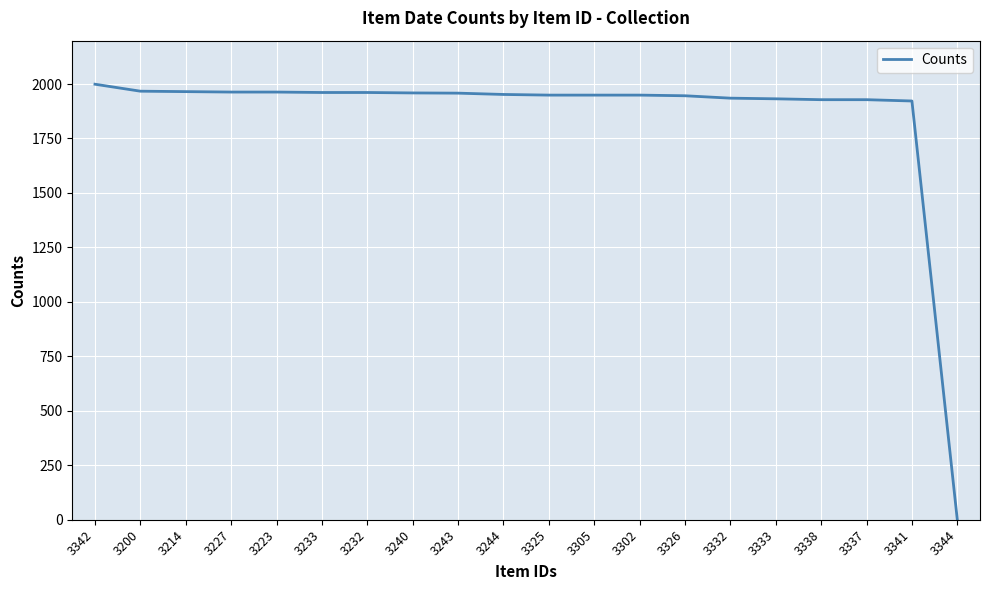

What is the change in value from 3200 to 3333?

-35